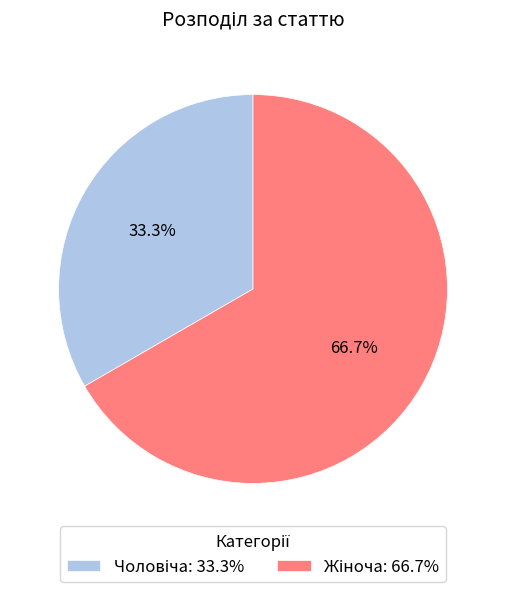

Is there any slice that represents more than half of the pie?

Yes